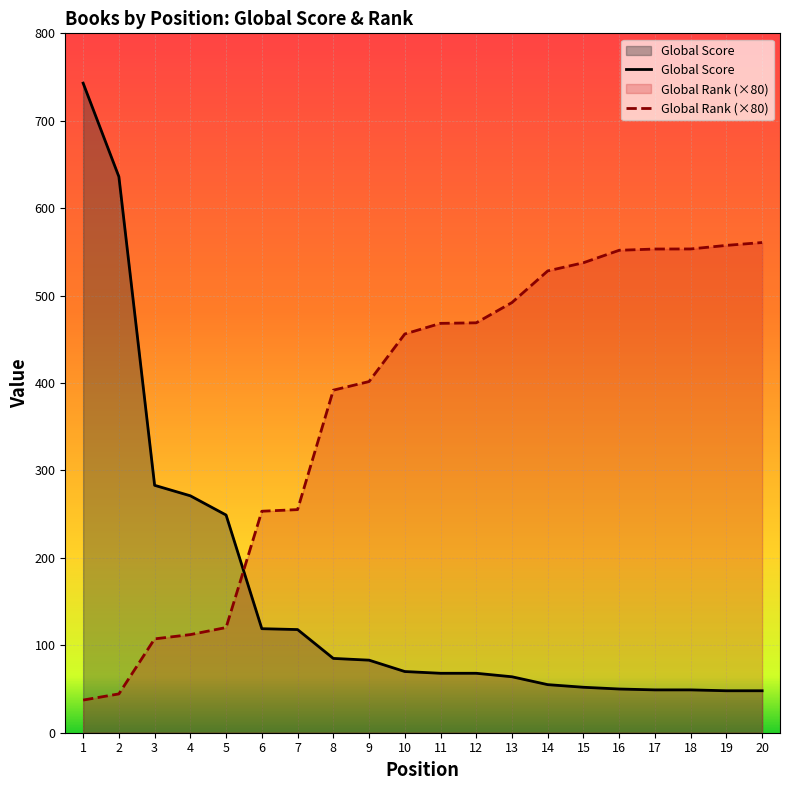

How many lines are shown in the chart?

2